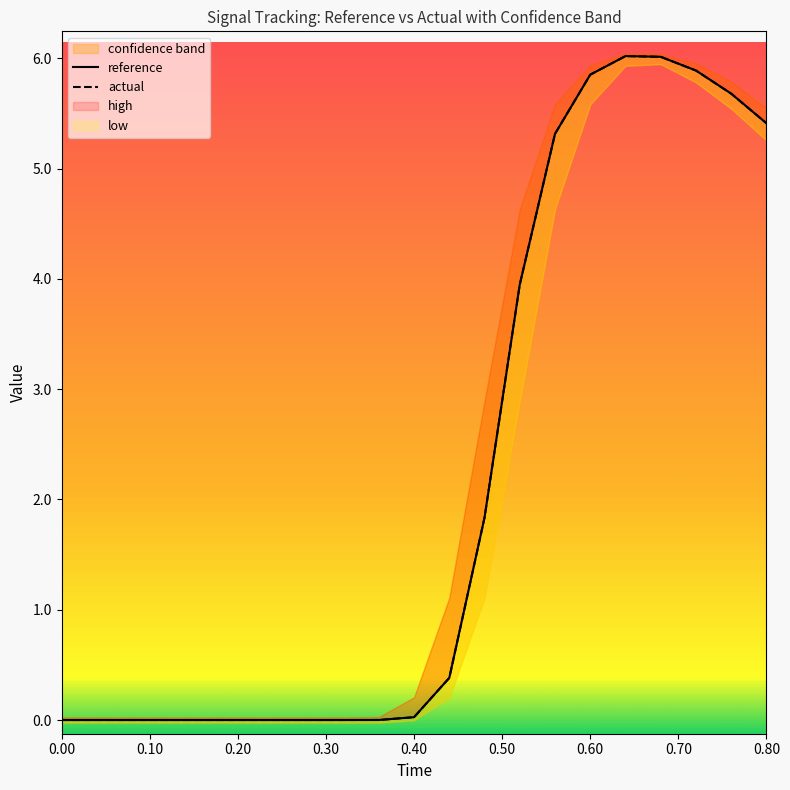

What is the maximum value for reference?

6.0